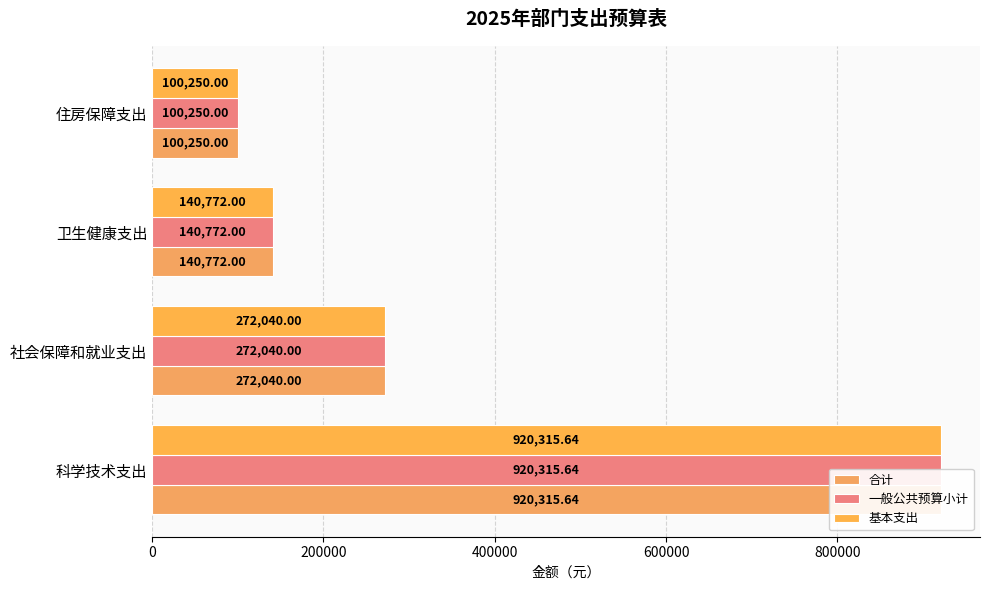

How many bars are there in each group?

3